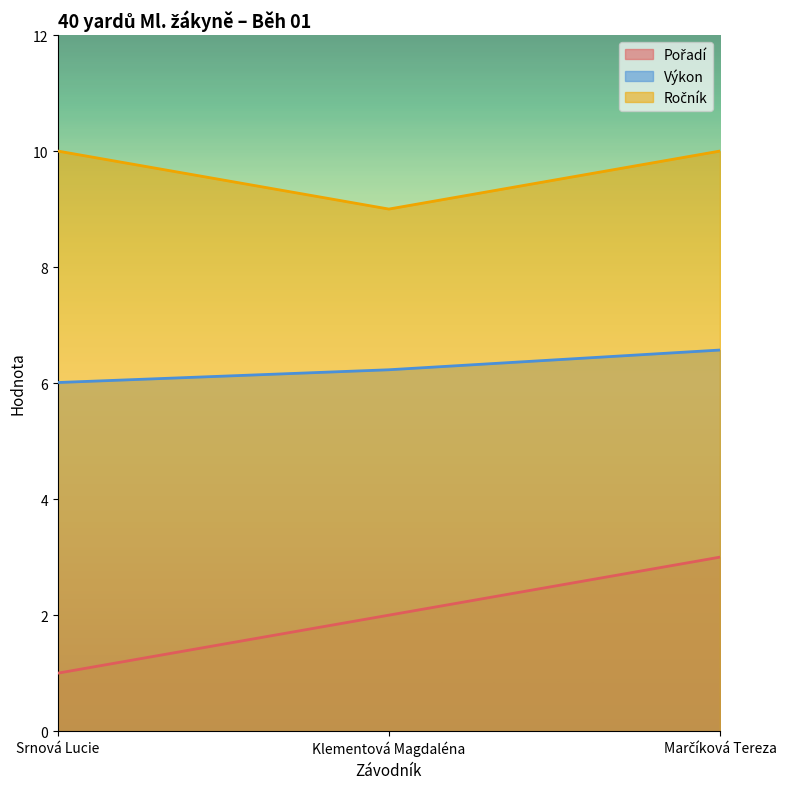

The Ročník series shows 10.0 at Srnová Lucie. True or false?

True